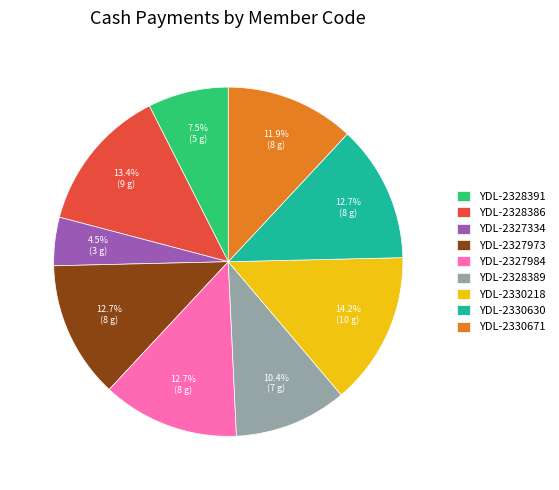

To the nearest percent, what is the difference between the largest and smallest slice percentages?

10%